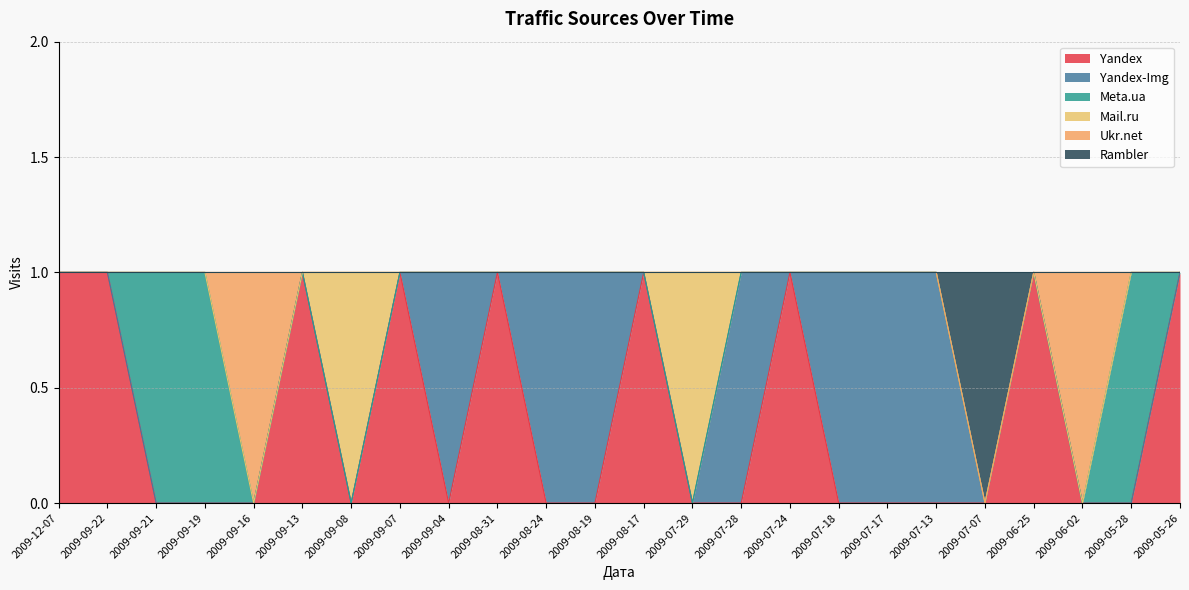

How many intersections are there between Yandex and Meta.ua?

2